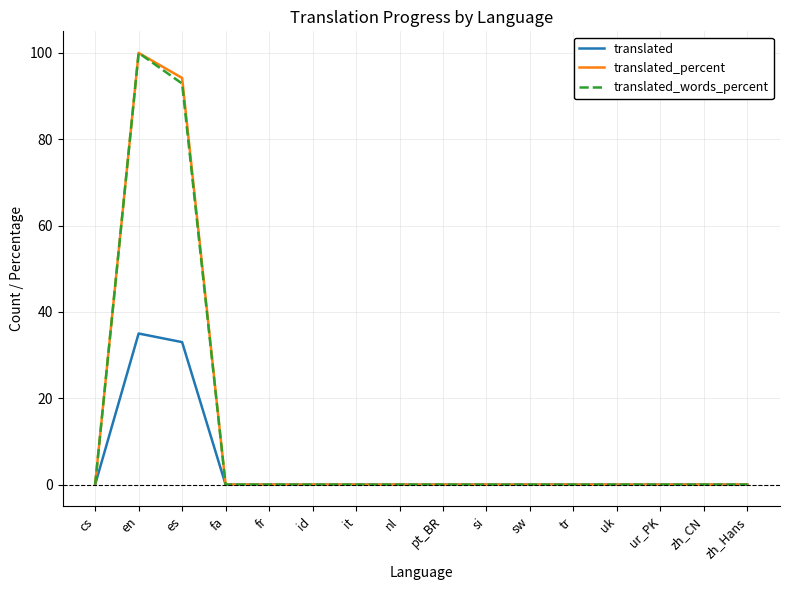

Where is translated_words_percent nearest to the value 50?

es